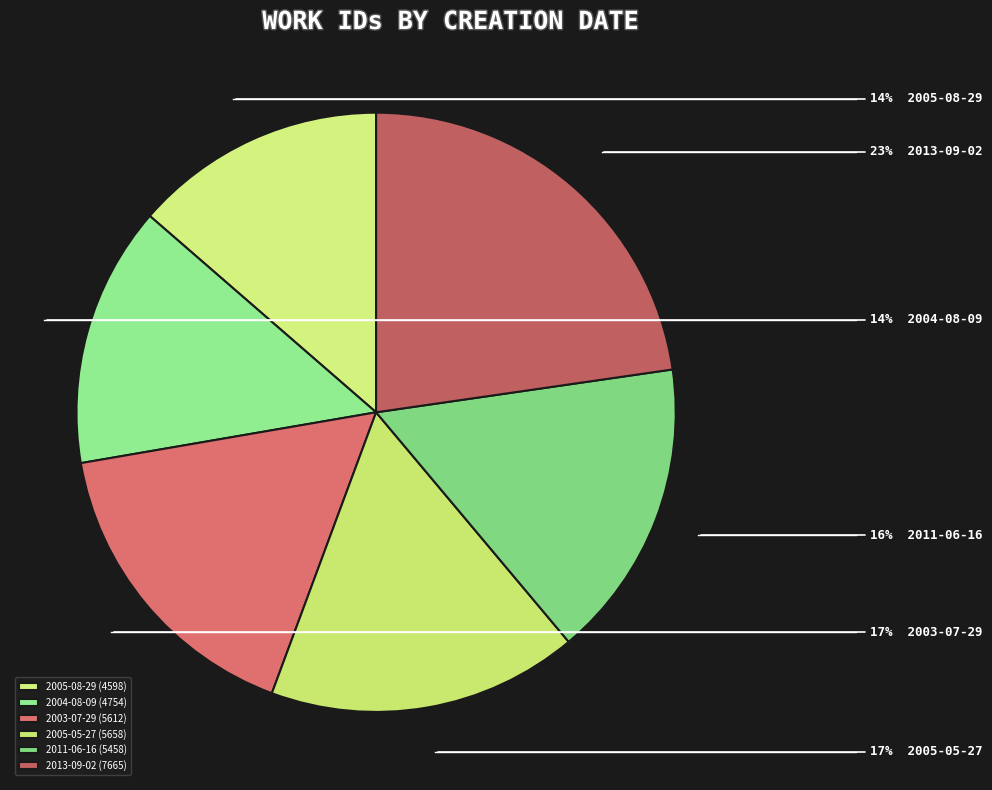

To the nearest percent, what percentage of the pie is 2005-05-27?

17%